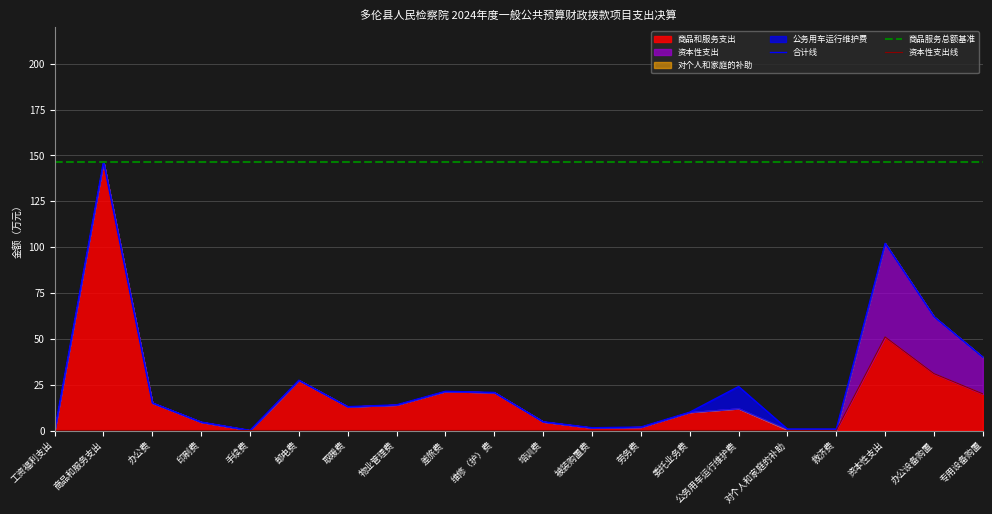

Reading left to right, transcribe all the data shown in this chart.

合计线: 工资福利支出=0.0	商品和服务支出=146.6	办公费=15.1	印刷费=4.6	手续费=0.1	邮电费=27.4	取暖费=13.0	物业管理费=14.0	差旅费=21.4	维修（护）费=20.8	培训费=4.8	被装购置费=1.5	劳务费=1.9	委托业务费=10.0	公务用车运行维护费=24.0	对个人和家庭的补助=0.8	救济费=0.8	资本性支出=102.1	办公设备购置=62.1	专用设备购置=40.0
商品服务总额基准: 工资福利支出=146.6	商品和服务支出=146.6	办公费=146.6	印刷费=146.6	手续费=146.6	邮电费=146.6	取暖费=146.6	物业管理费=146.6	差旅费=146.6	维修（护）费=146.6	培训费=146.6	被装购置费=146.6	劳务费=146.6	委托业务费=146.6	公务用车运行维护费=146.6	对个人和家庭的补助=146.6	救济费=146.6	资本性支出=146.6	办公设备购置=146.6	专用设备购置=146.6
资本性支出线: 工资福利支出=0.0	商品和服务支出=0.0	办公费=0.0	印刷费=0.0	手续费=0.0	邮电费=0.0	取暖费=0.0	物业管理费=0.0	差旅费=0.0	维修（护）费=0.0	培训费=0.0	被装购置费=0.0	劳务费=0.0	委托业务费=0.0	公务用车运行维护费=0.0	对个人和家庭的补助=0.0	救济费=0.0	资本性支出=51.0	办公设备购置=31.0	专用设备购置=20.0